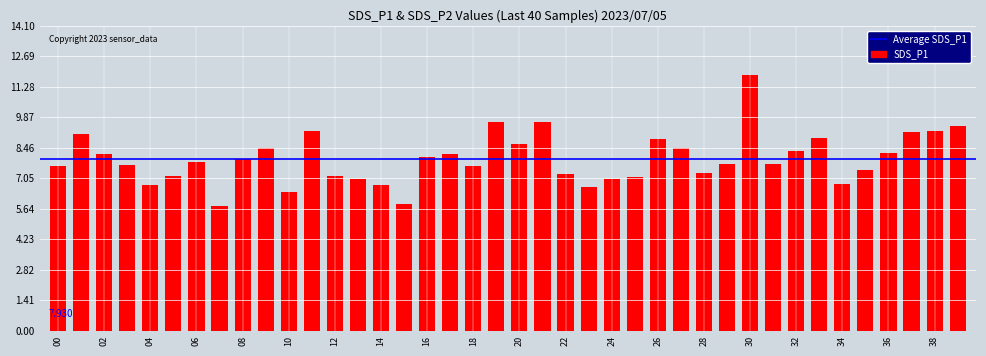

What is the value of the 25th bar from the left?

7.0